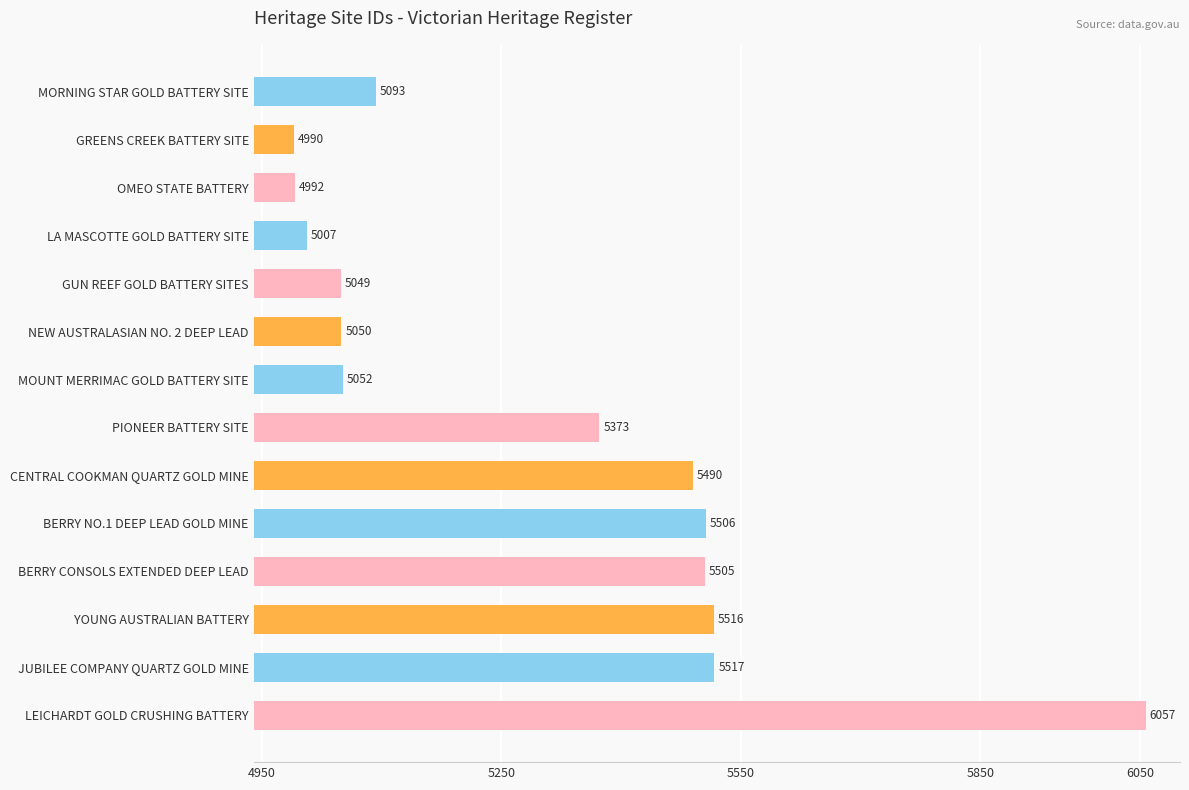

How many bars are there in total?

14